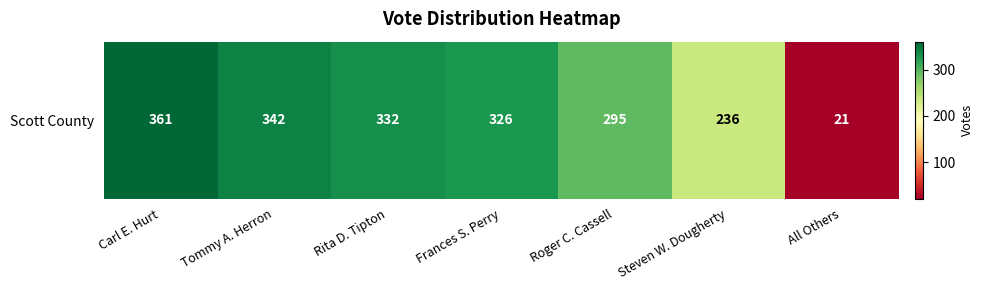

True or false: the data shows 326 at Frances S. Perry.

True